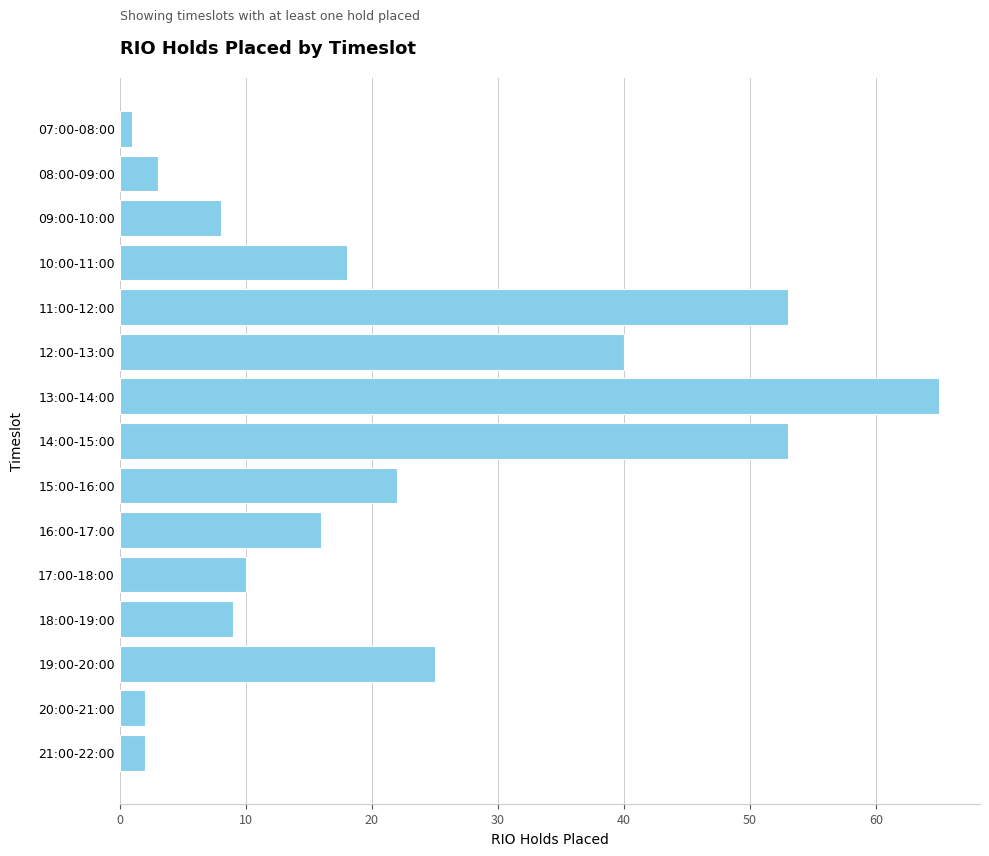

Approximately how many times larger is the value at 15:00-16:00 compared to 13:00-14:00?

0.3